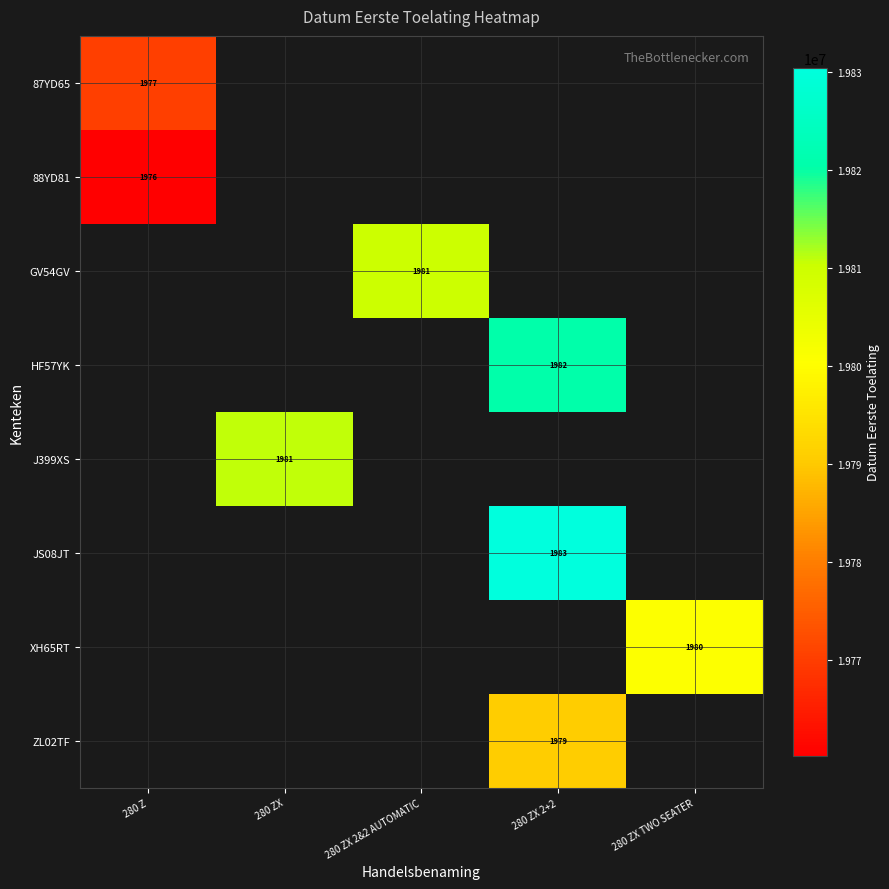

What is the greatest value displayed?

19830422.0